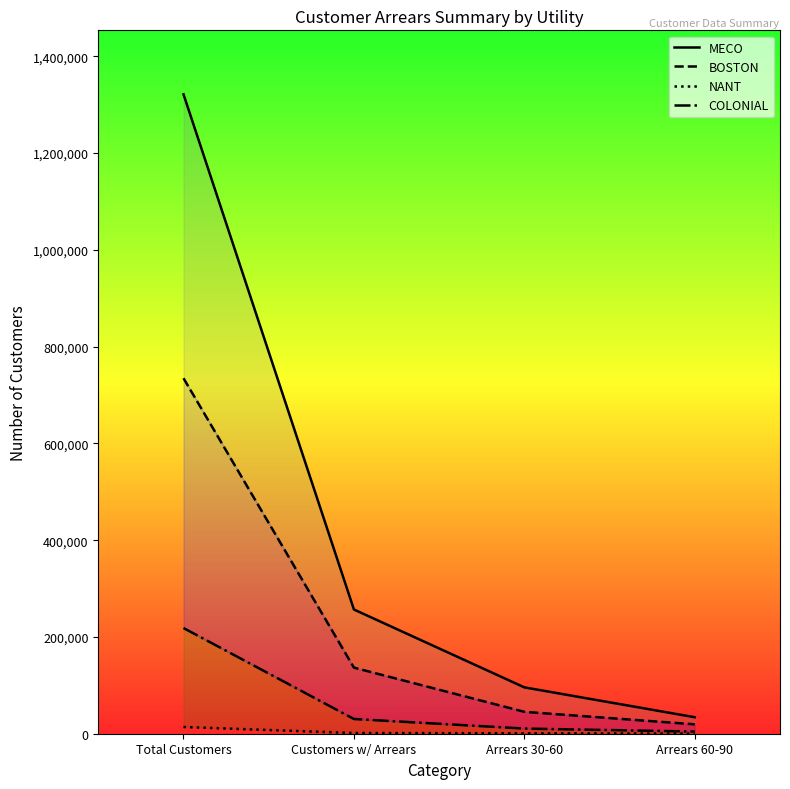

True or false: MECO and NANT intersect in this chart.

False